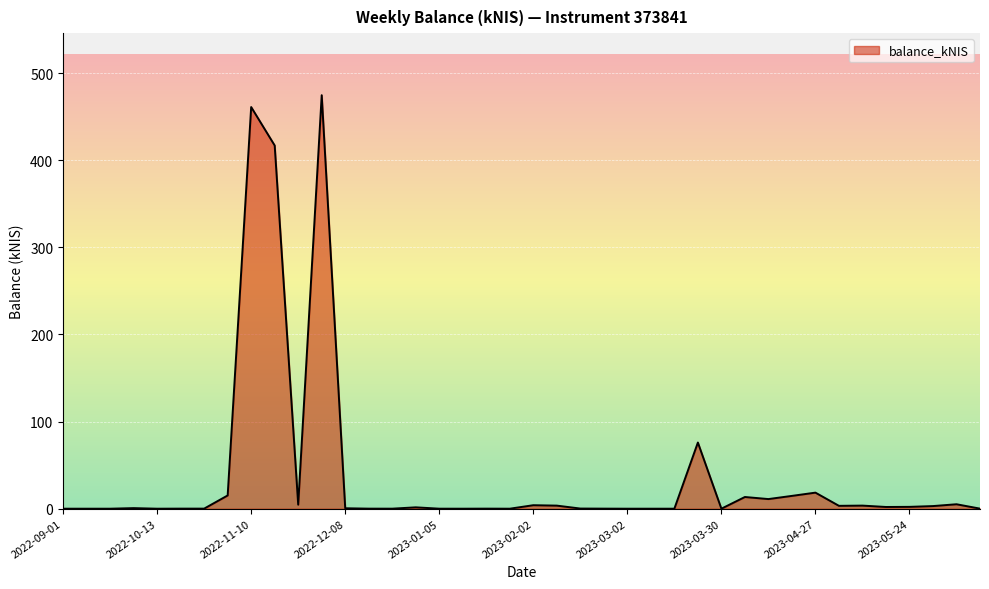

What is the greatest value displayed?

474.7